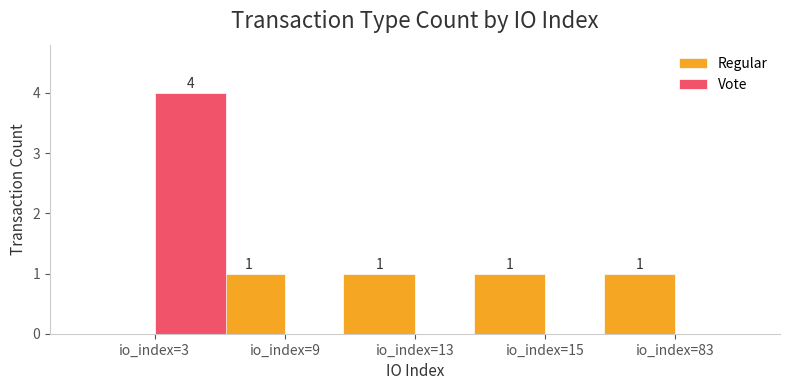

Reading right to left, list all the values displayed in this chart.

Regular: 1	1	1	1	0
Vote: 0	0	0	0	4